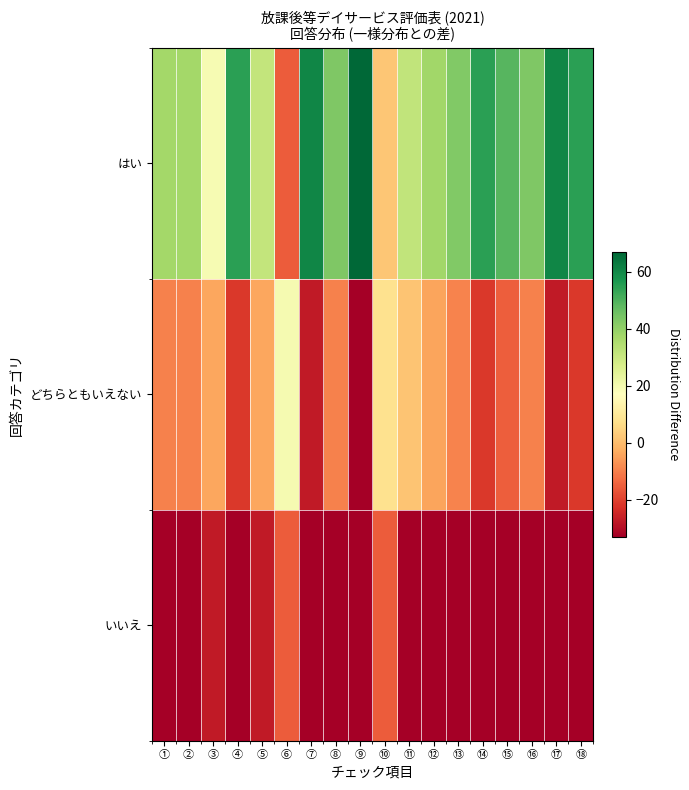

Reading left to right, what are all the values shown in this chart?

はい: ①=37.2	②=37.2	③=19.2	④=54.7	⑤=31.2	⑥=-15.7	⑦=60.7	⑧=43.2	⑨=66.7	⑩=2.0	⑪=31.7	⑫=37.7	⑬=42.7	⑭=54.7	⑮=48.7	⑯=43.2	⑰=60.7	⑱=54.7
どちらともいえない: ①=-9.8	②=-9.8	③=-3.8	④=-21.3	⑤=-3.8	⑥=19.5	⑦=-27.3	⑧=-9.8	⑨=-33.3	⑩=7.8	⑪=1.7	⑫=-4.3	⑬=-9.3	⑭=-21.3	⑮=-15.3	⑯=-9.8	⑰=-27.3	⑱=-21.3
いいえ: ①=-33.3	②=-33.3	③=-27.3	④=-33.3	⑤=-27.3	⑥=-15.7	⑦=-33.3	⑧=-33.3	⑨=-33.3	⑩=-15.7	⑪=-33.3	⑫=-33.3	⑬=-33.3	⑭=-33.3	⑮=-33.3	⑯=-33.3	⑰=-33.3	⑱=-33.3